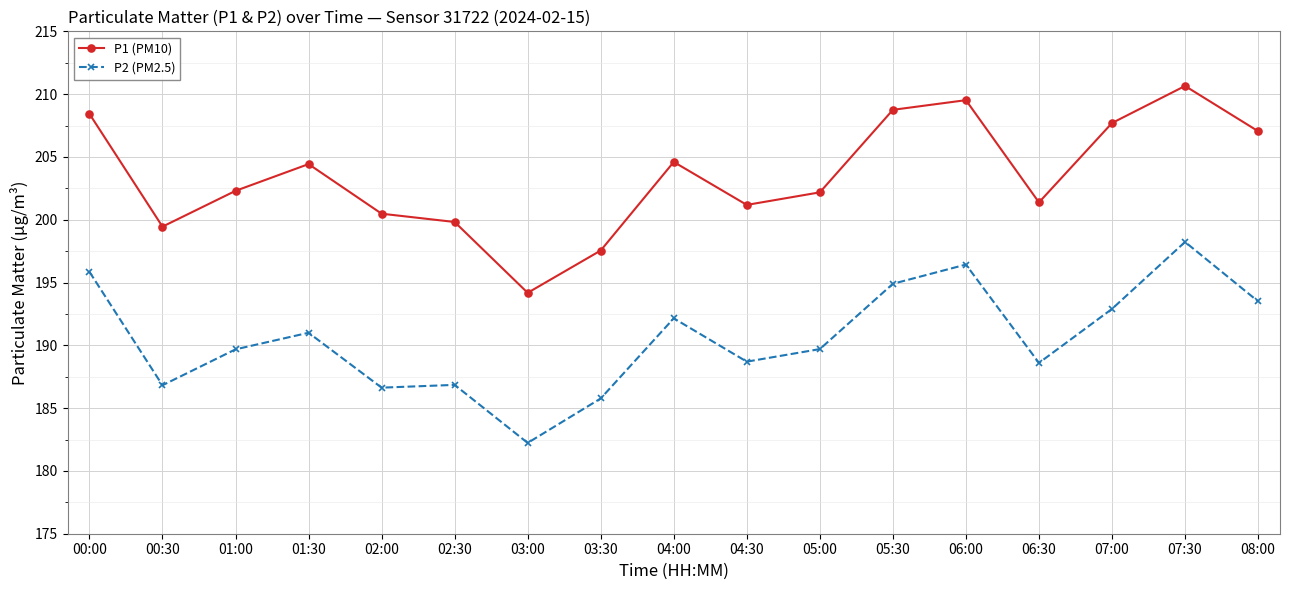

What is the difference between the highest and lowest values at 01:30?

13.4